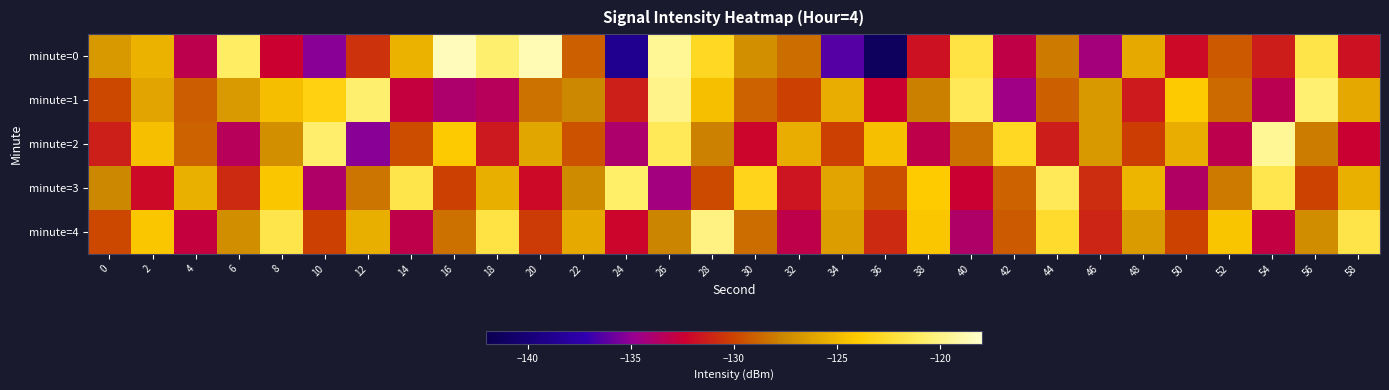

Which series changed the most between 34 and 56?

minute=0